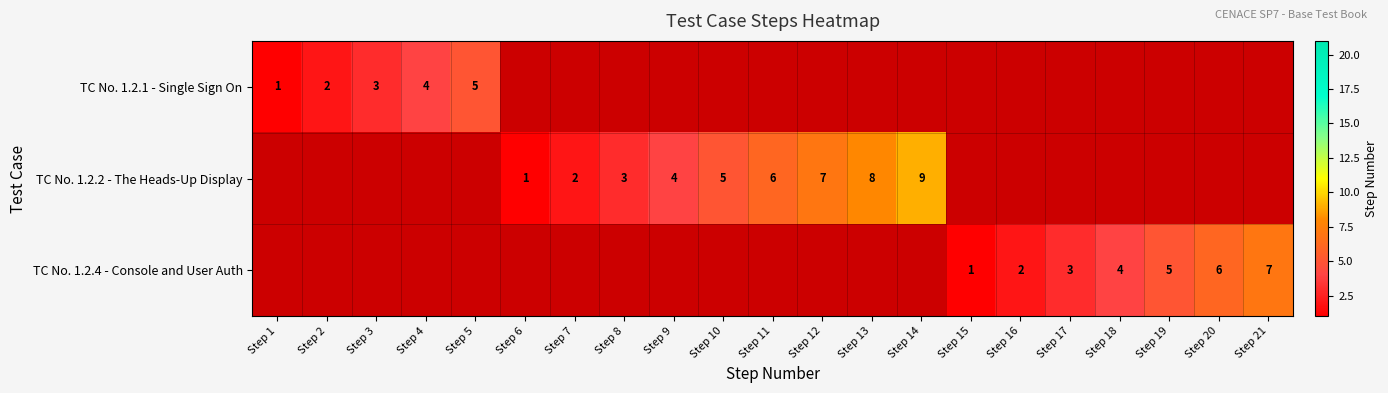

The value of TC No. 1.2.4 - Console and User Auth at Step 21 is 4. True or false?

False